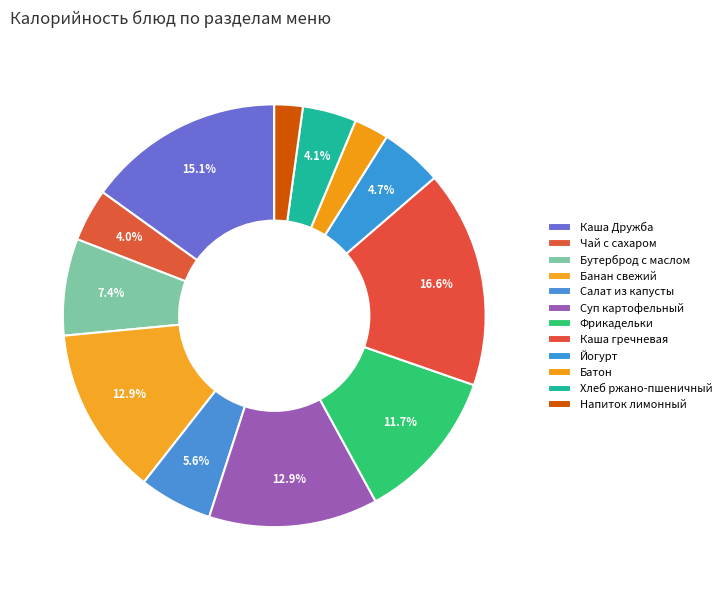

How many segments does this pie chart have?

12